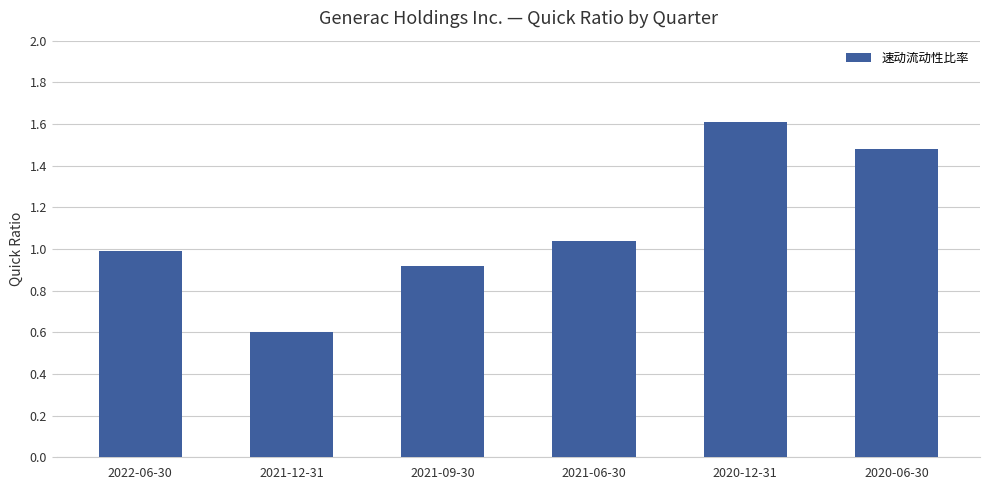

How many categories are shown in the chart?

6